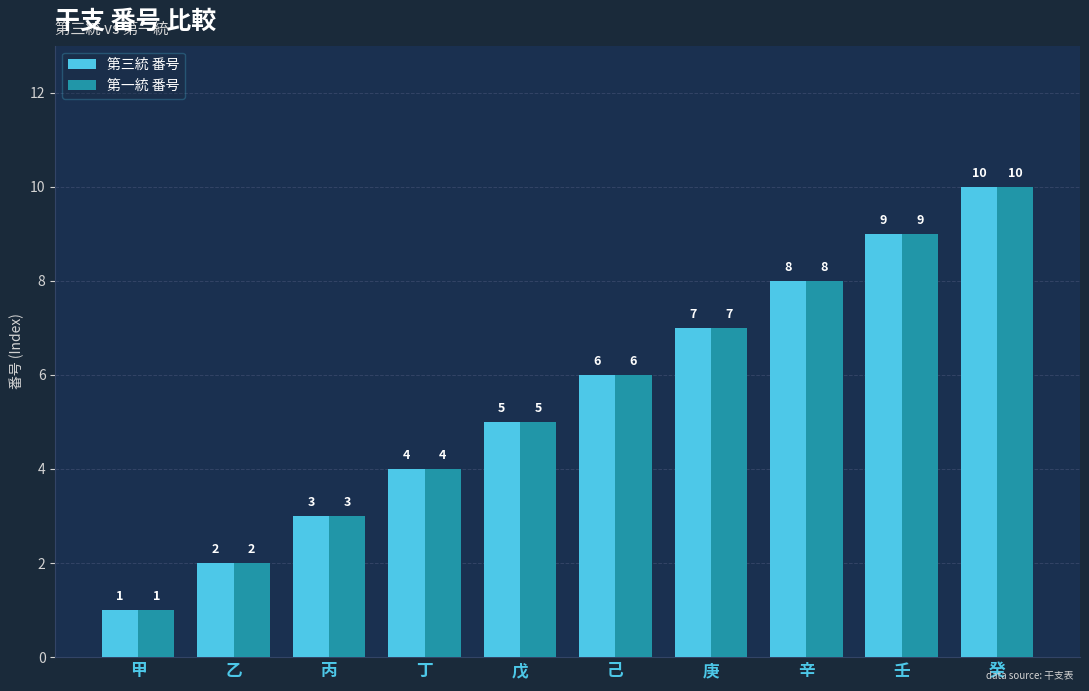

What is the average value of the 第三統 番号 series?

6